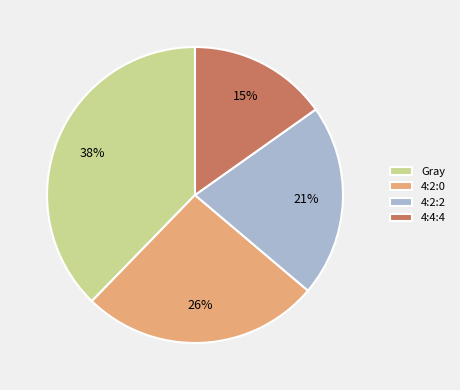

Count the number of slices in the pie.

4